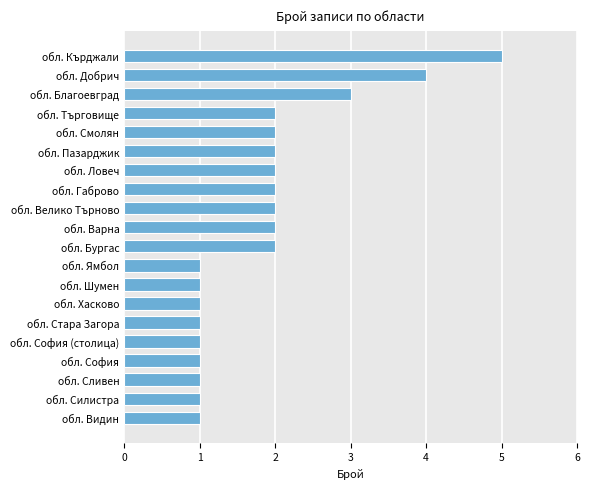

Reading top to bottom, extract all data points from this chart.

обл. Кърджали=5	обл. Добрич=4	обл. Благоевград=3	обл. Търговище=2	обл. Смолян=2	обл. Пазарджик=2	обл. Ловеч=2	обл. Габрово=2	обл. Велико Търново=2	обл. Варна=2	обл. Бургас=2	обл. Ямбол=1	обл. Шумен=1	обл. Хасково=1	обл. Стара Загора=1	обл. София (столица)=1	обл. София=1	обл. Сливен=1	обл. Силистра=1	обл. Видин=1